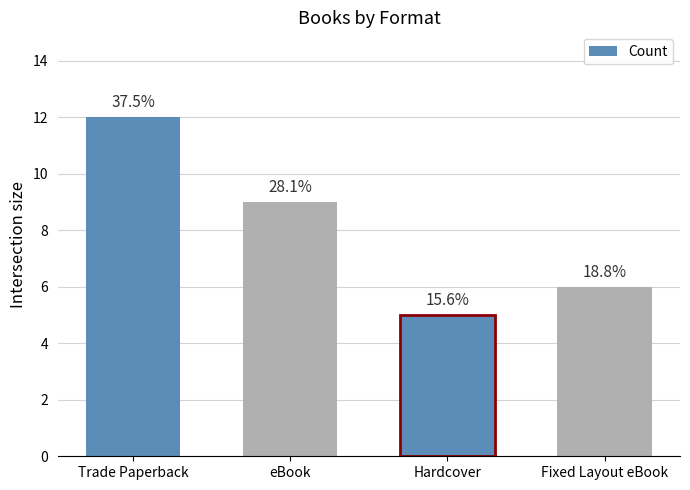

What is the label of the 1st bar from the right?

Fixed Layout eBook